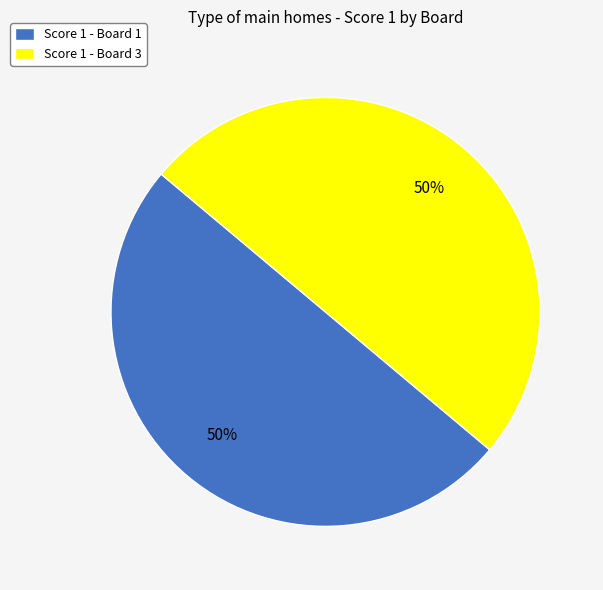

What percentage is the Score 1 - Board 3 slice, to the nearest percent?

50%